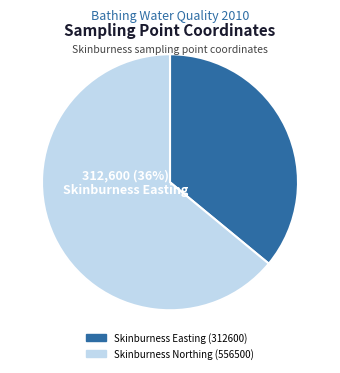

Which slice is the largest?

Skinburness Northing (556500)